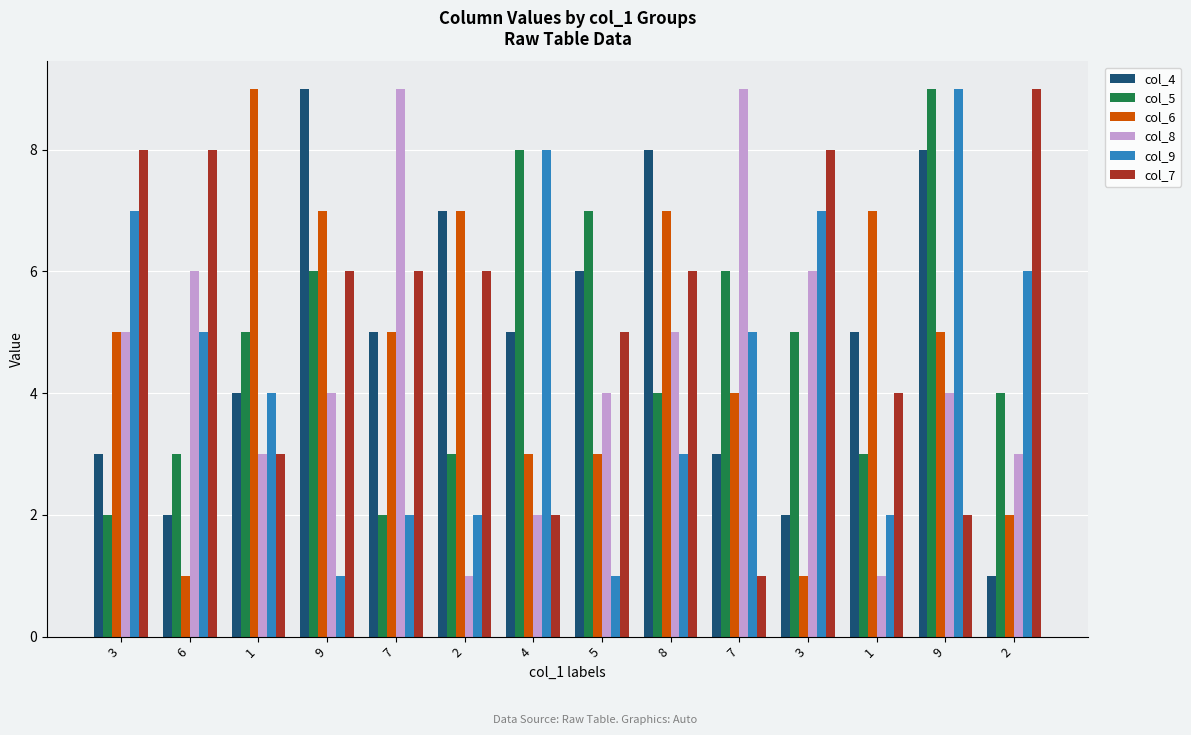

Which series has the widest spread of values?

col_4